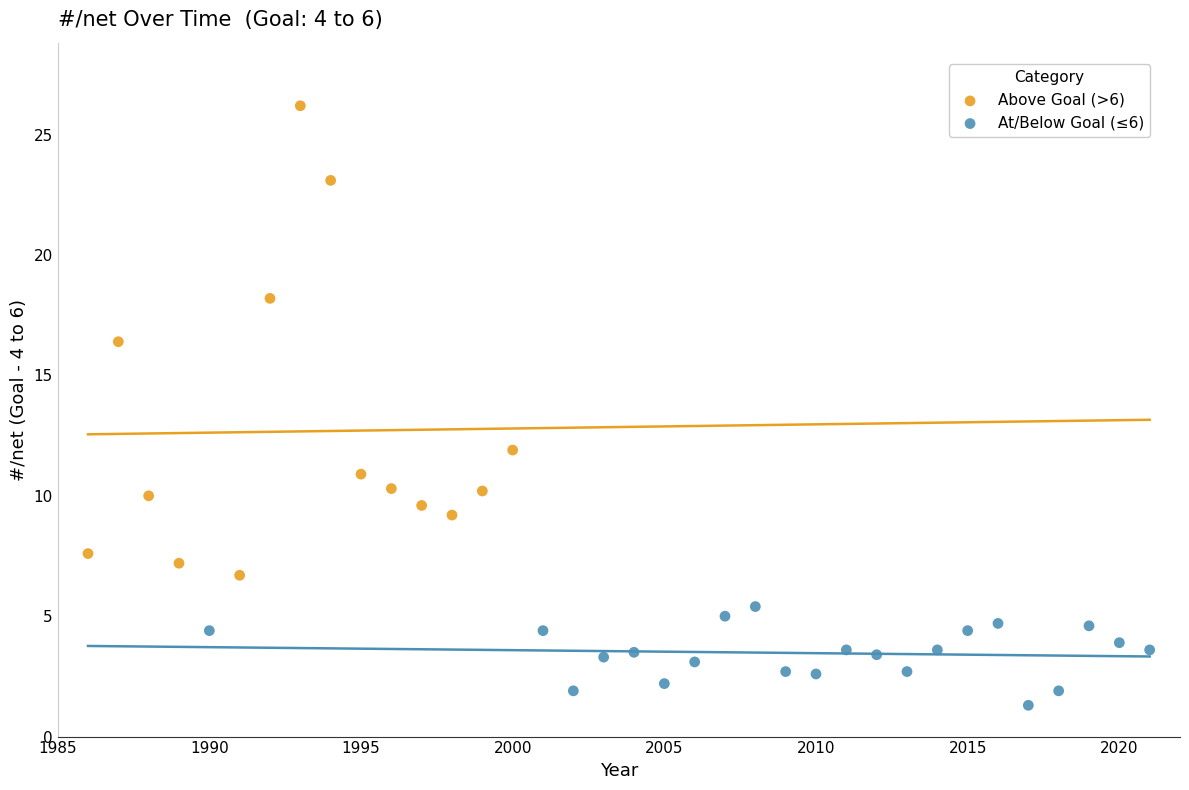

Which series has the widest spread of Y values?

Above Goal (>6)